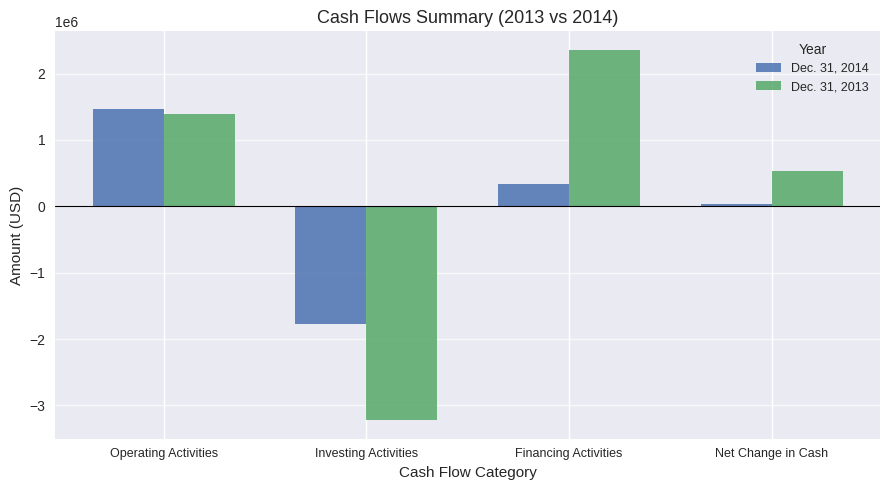

True or false: Dec. 31, 2013 has a value of 487690 at Operating Activities.

False